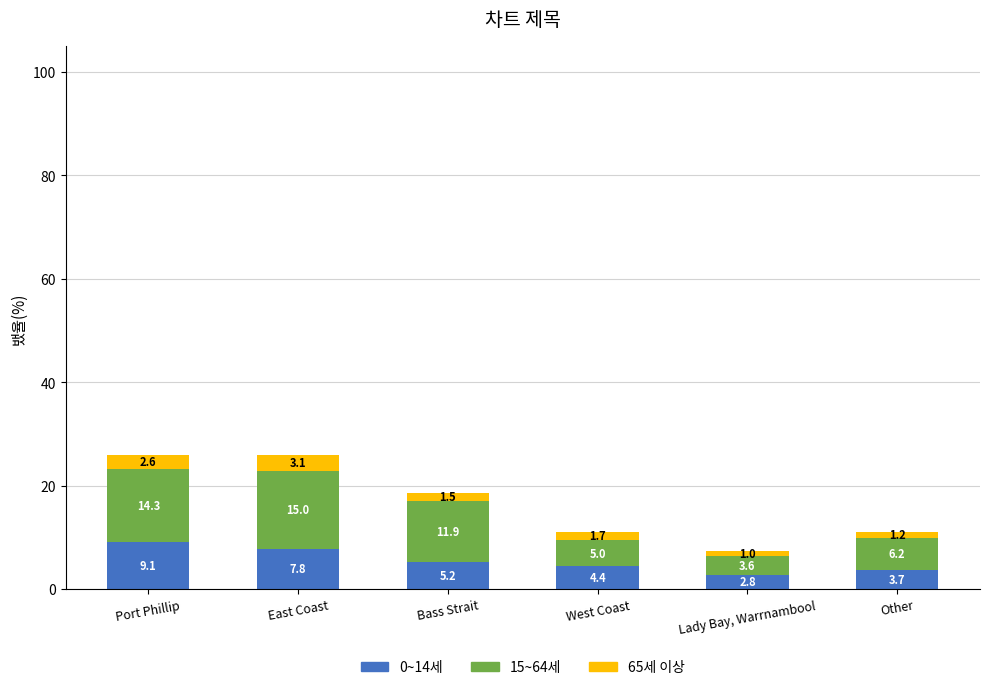

Is it true that 0~14세 equals 4.4 at West Coast?

True